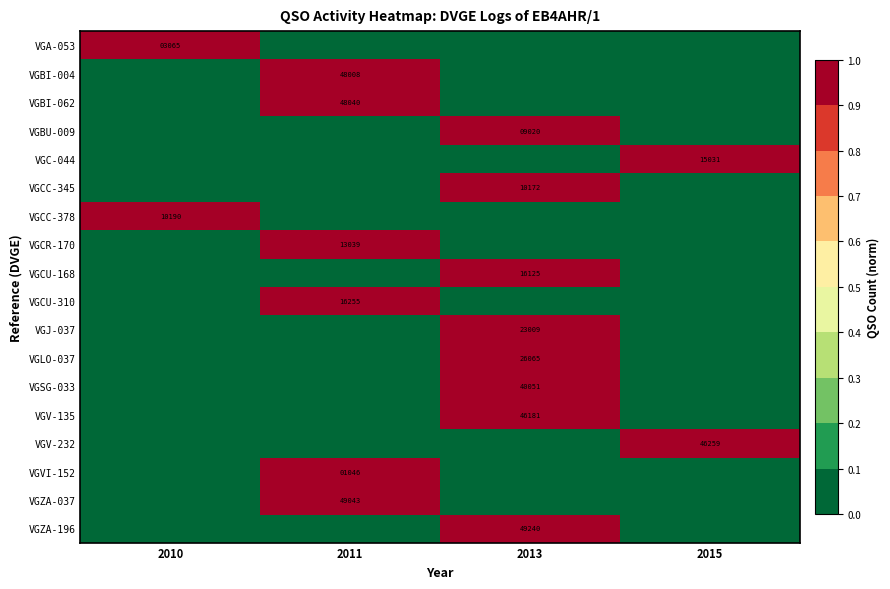

The value of VGBI-004 at 2011 is 26226. True or false?

False